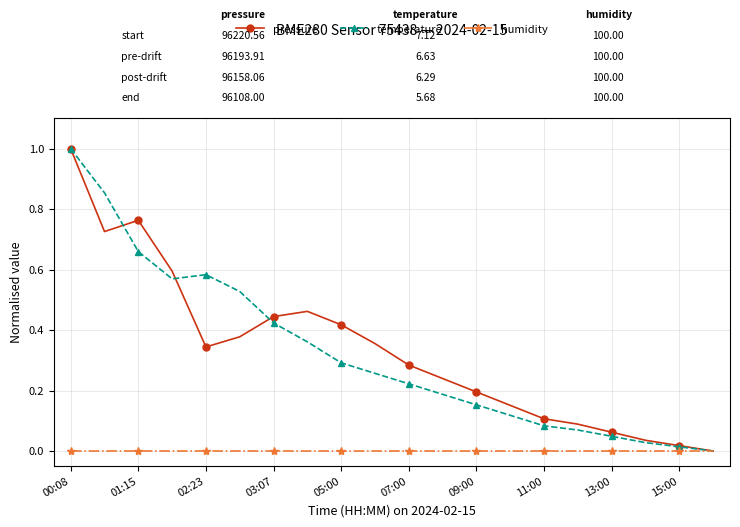

How many lines are shown in the chart?

3